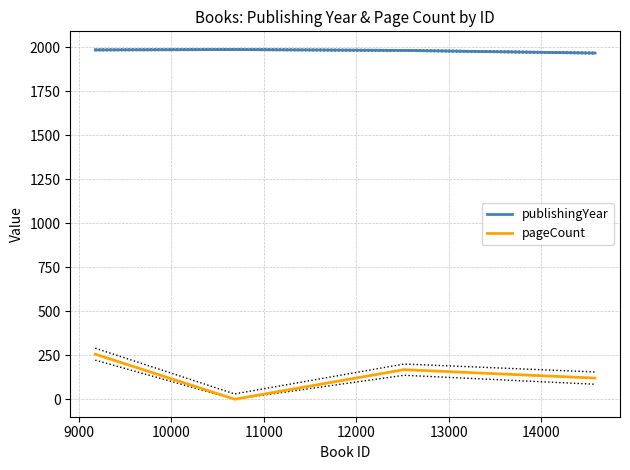

What are all the series names shown in the legend?

publishingYear, pageCount